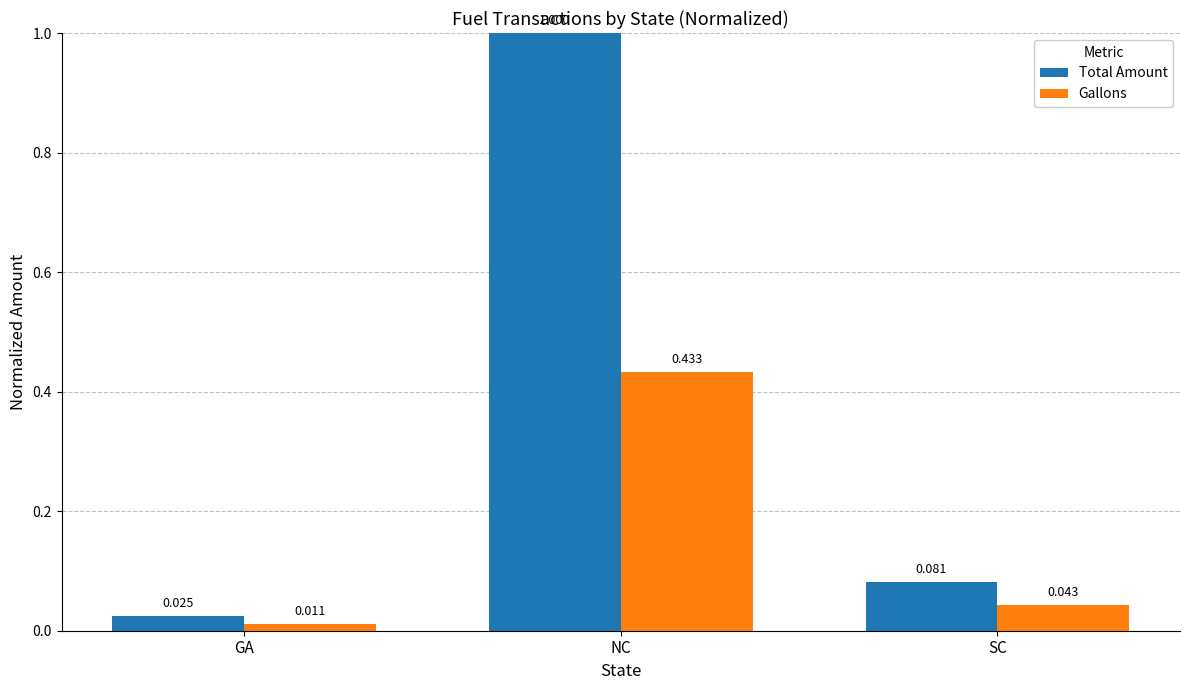

What are all the series names shown in the legend?

Total Amount, Gallons